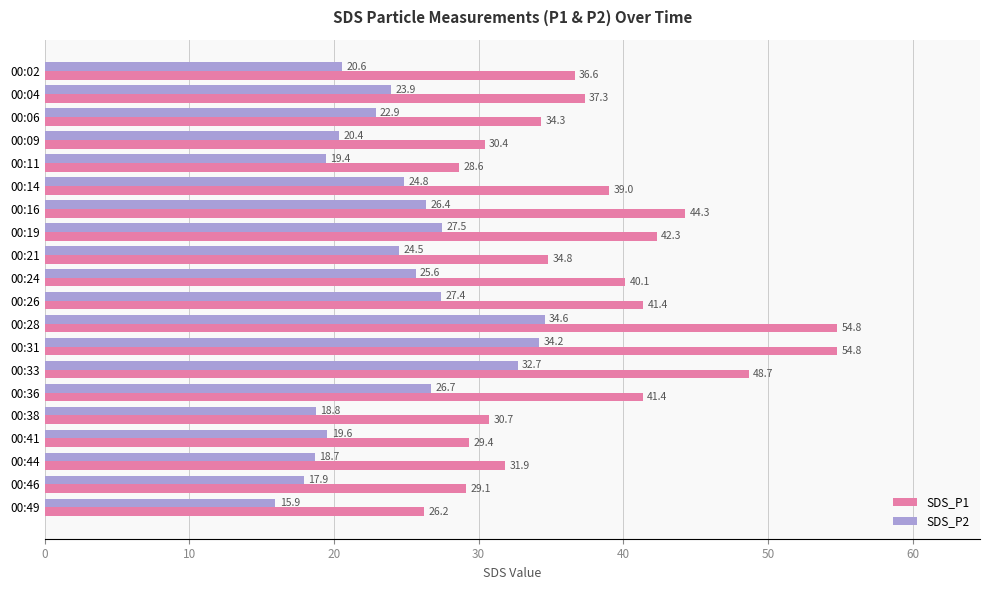

Which category has the highest value in the SDS_P2 series?

00:28